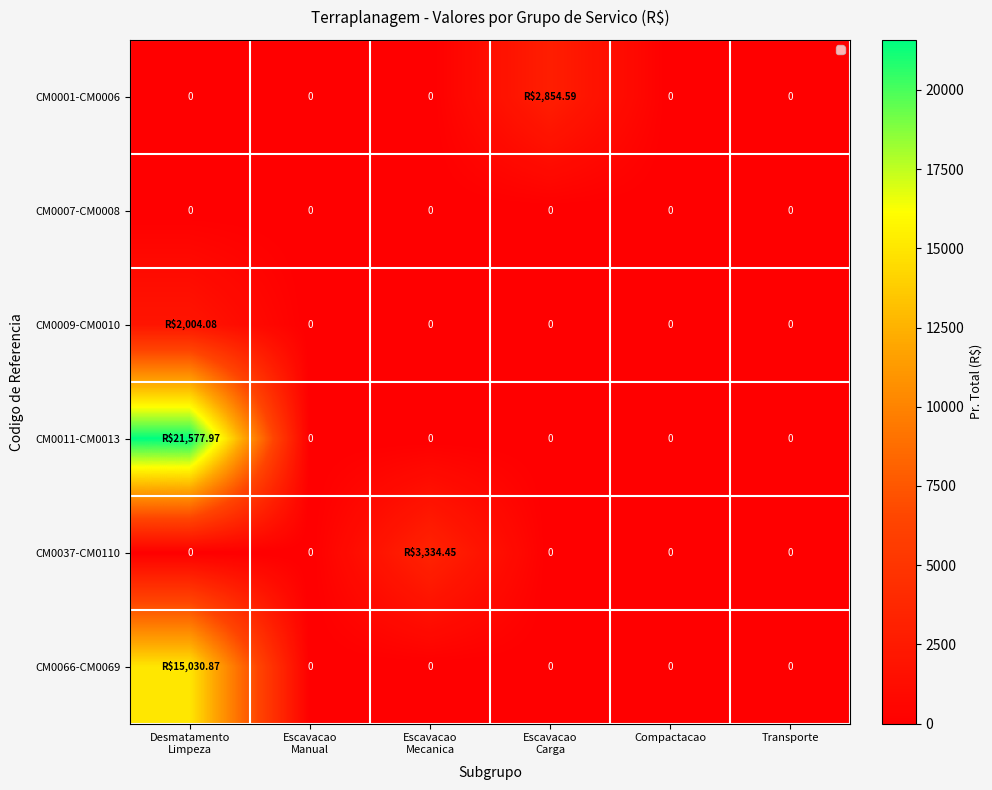

What is the average value of the CM0009-CM0010 series?

334.0